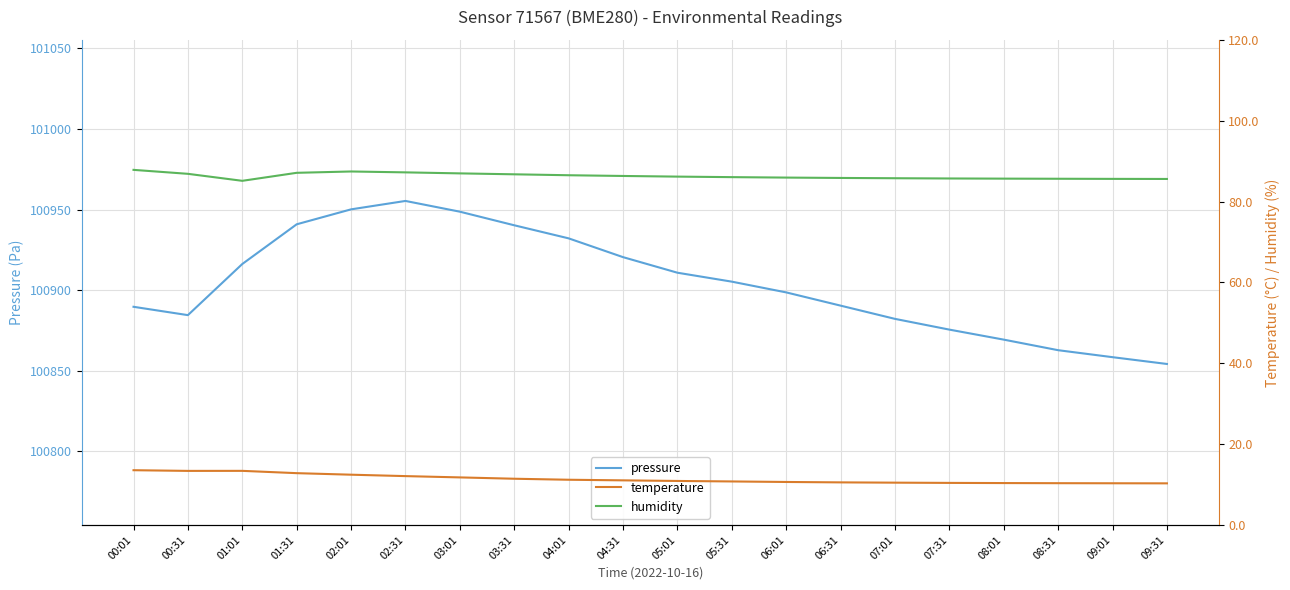

What is the label of the 3rd point from the right?

08:31